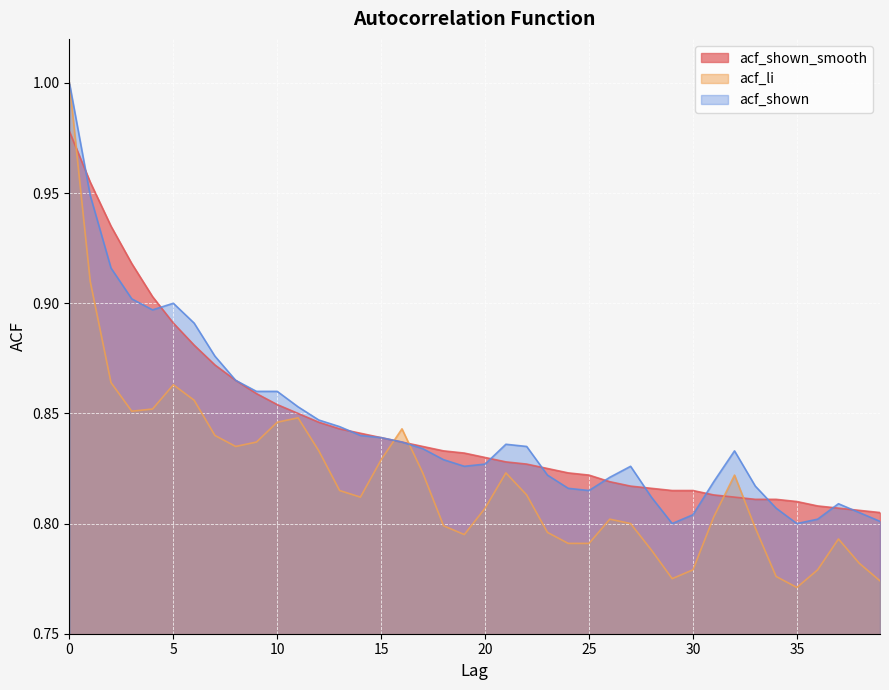

Between which two adjacent categories do acf_shown_smooth and acf_li first intersect?

0 and 1